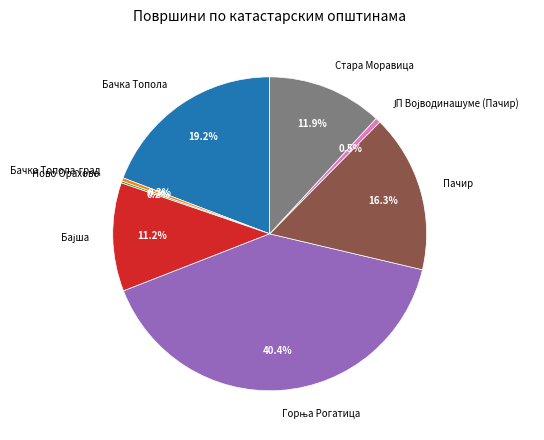

Do Стара Моравица and Пачир together represent more than half of the pie?

No